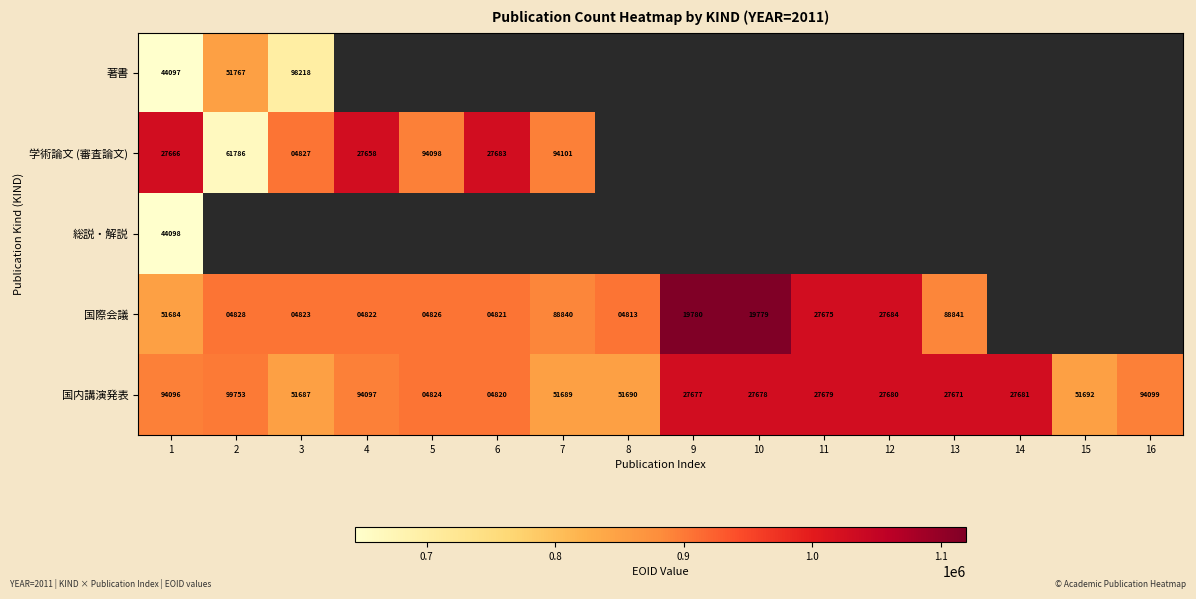

The 国際会議 series shows 1893250.2 at 9. True or false?

False